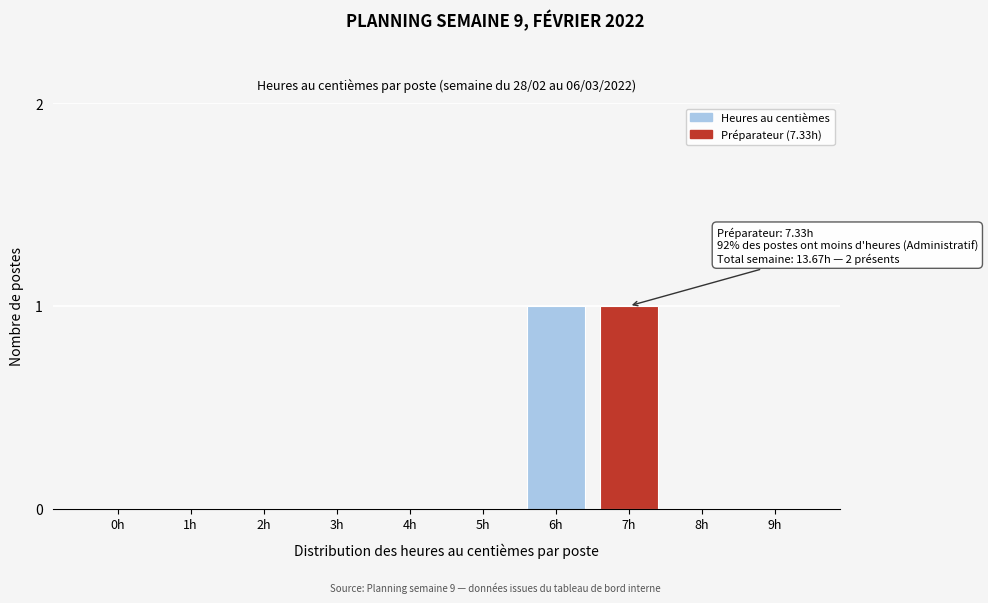

Reading left to right, list all the values displayed in this chart.

0h=0	1h=0	2h=0	3h=0	4h=0	5h=0	6h=1	7h=1	8h=0	9h=0